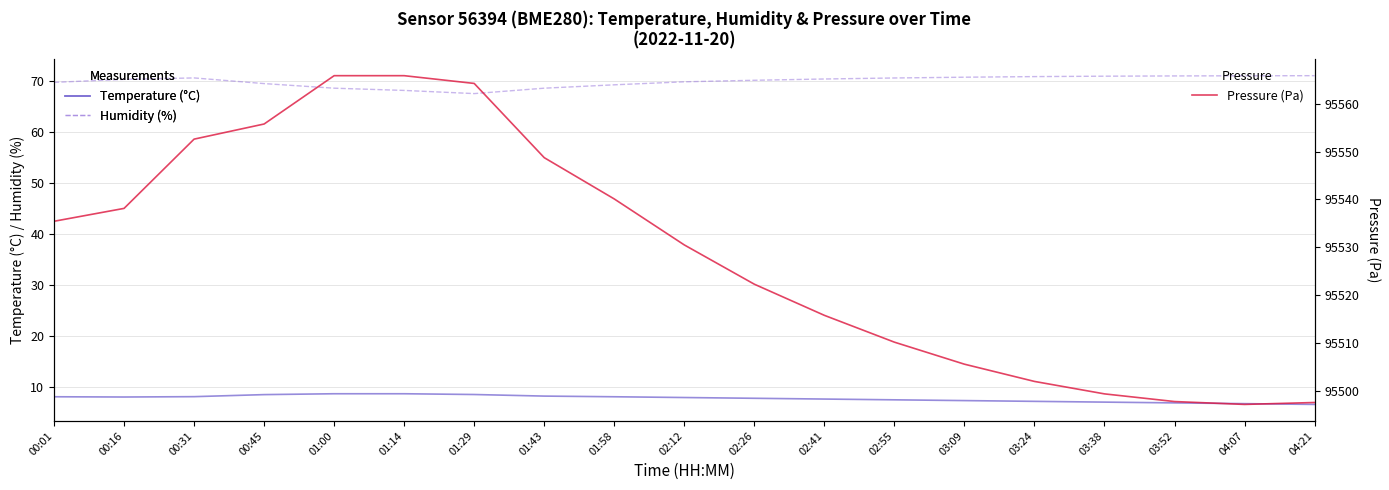

How many interior local valleys does the Temperature series have?

1